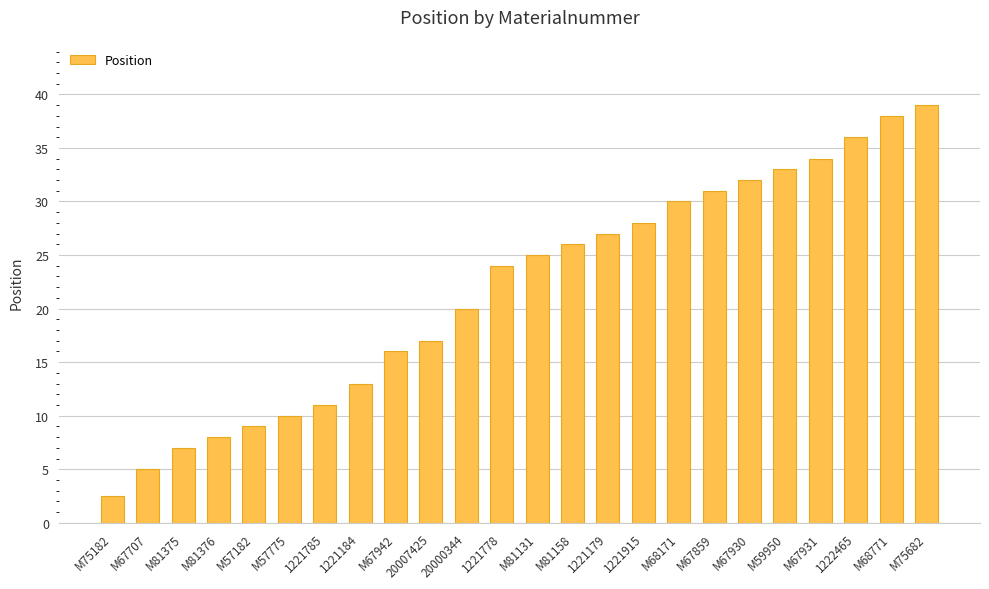

What is the average value?

21.7